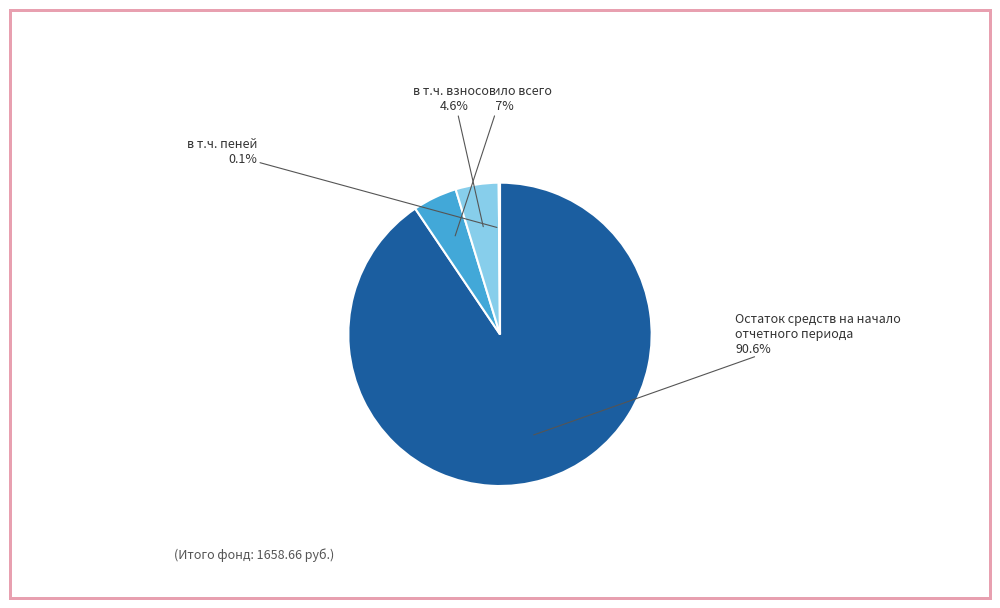

Is there any slice that represents more than half of the pie?

Yes